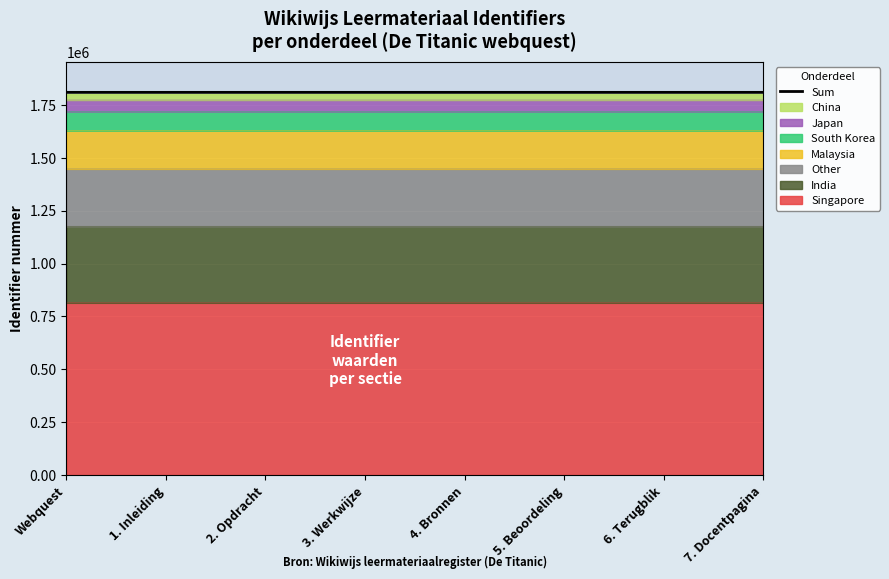

How many values exceed 1809529?

4